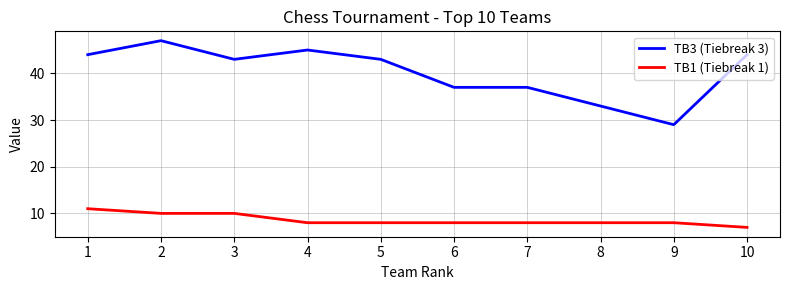

Count the number of data series in this chart.

2